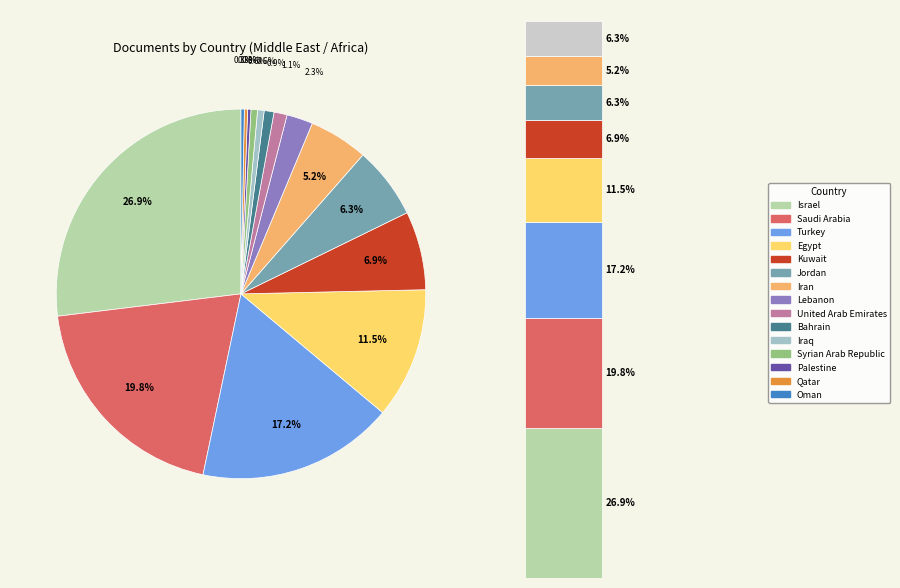

What portion of the pie excludes United Arab Emirates?

98.9%